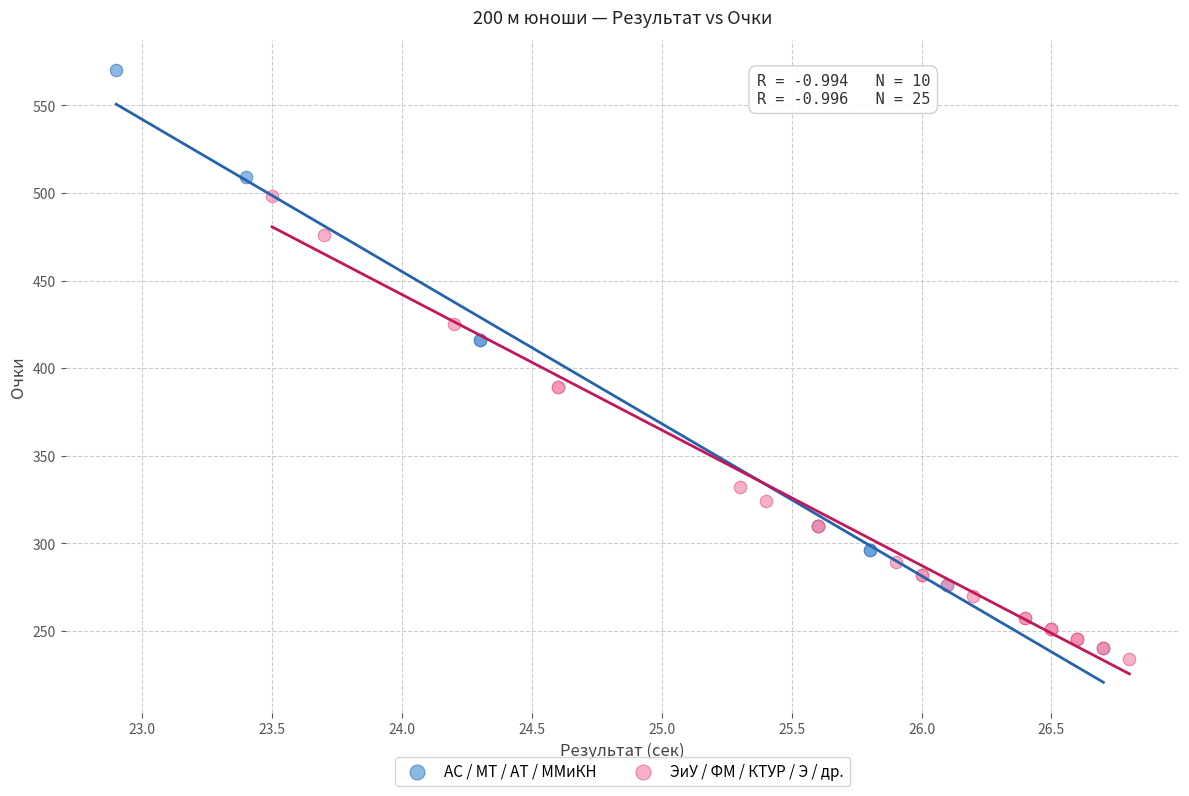

Which series contains the highest Y value?

АС / МТ / АТ / ММиКН